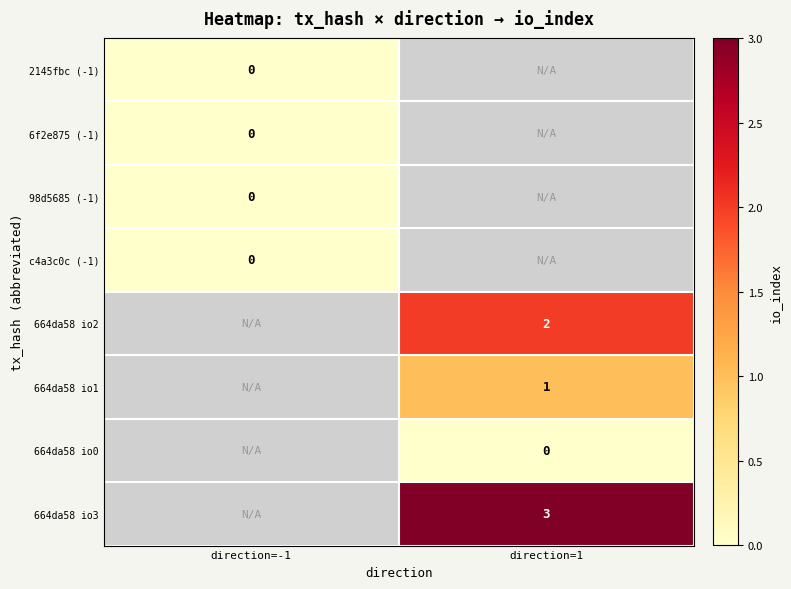

The 664da58 io2 series shows 1 at direction=1. True or false?

False